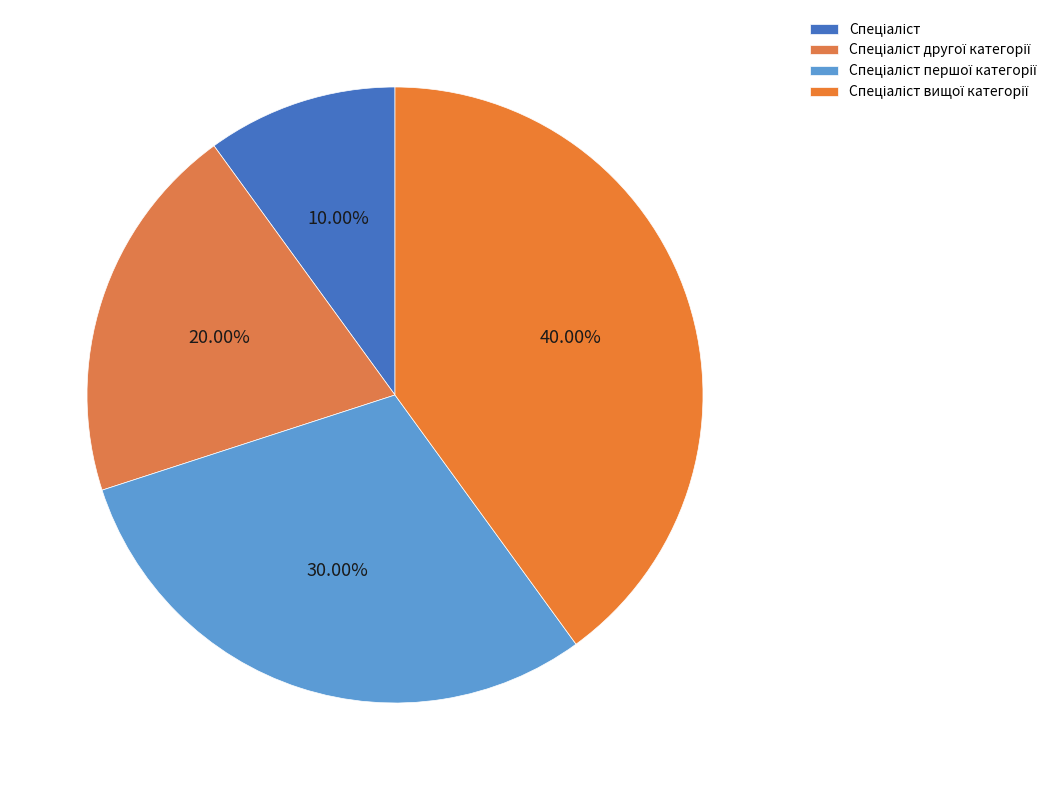

Rank the categories by value from lowest to highest.

Спеціаліст, Спеціаліст другої категорії, Спеціаліст першої категорії, Спеціаліст вищої категорії